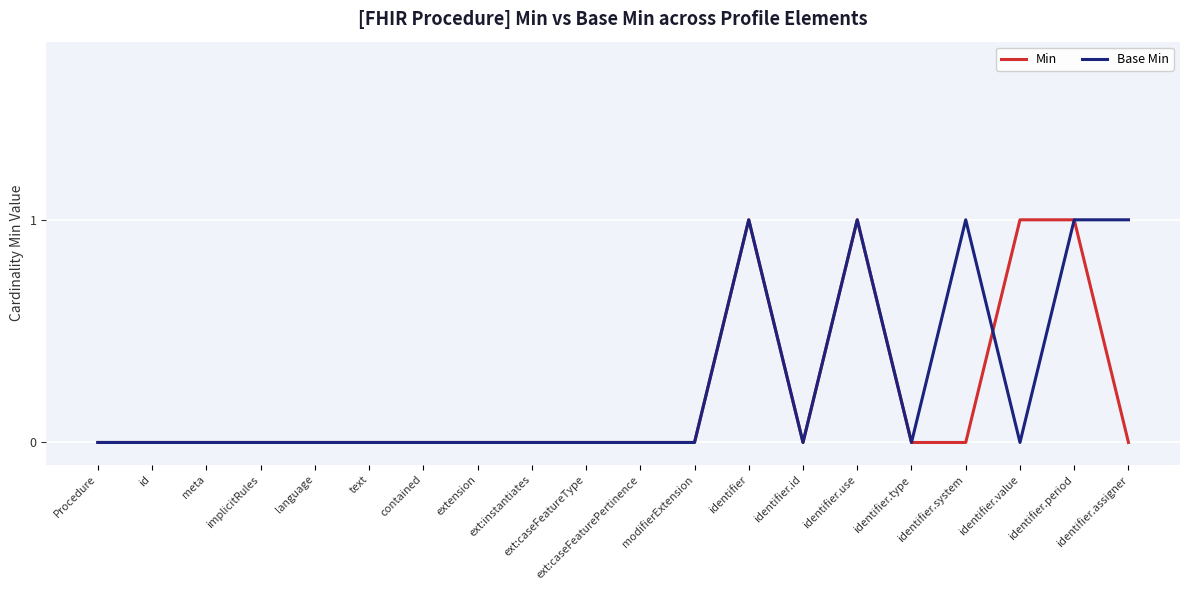

What position from the right is contained?

14